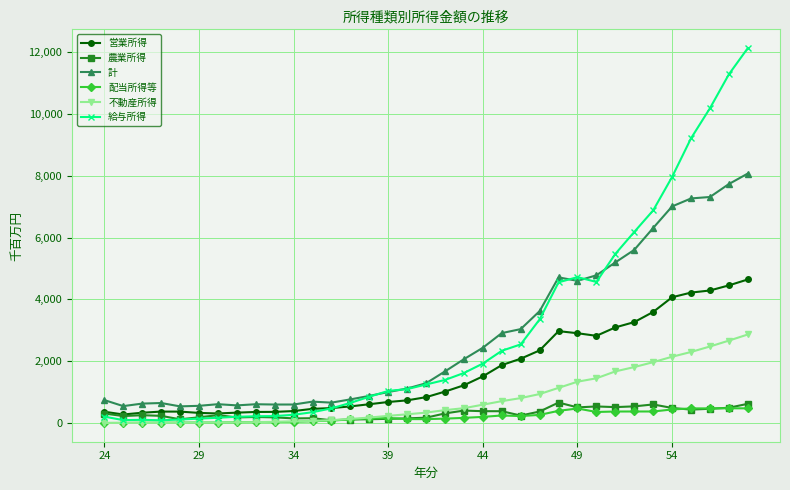

Rank the series by their maximum value, from lowest to highest.

配当所得等, 農業所得, 不動産所得, 営業所得, 計, 給与所得